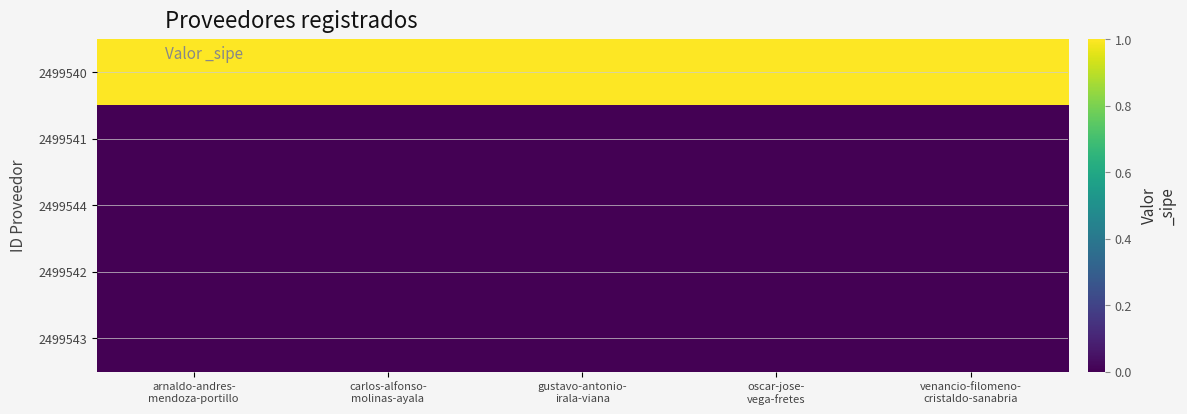

Which series has the largest total across all categories?

2499540